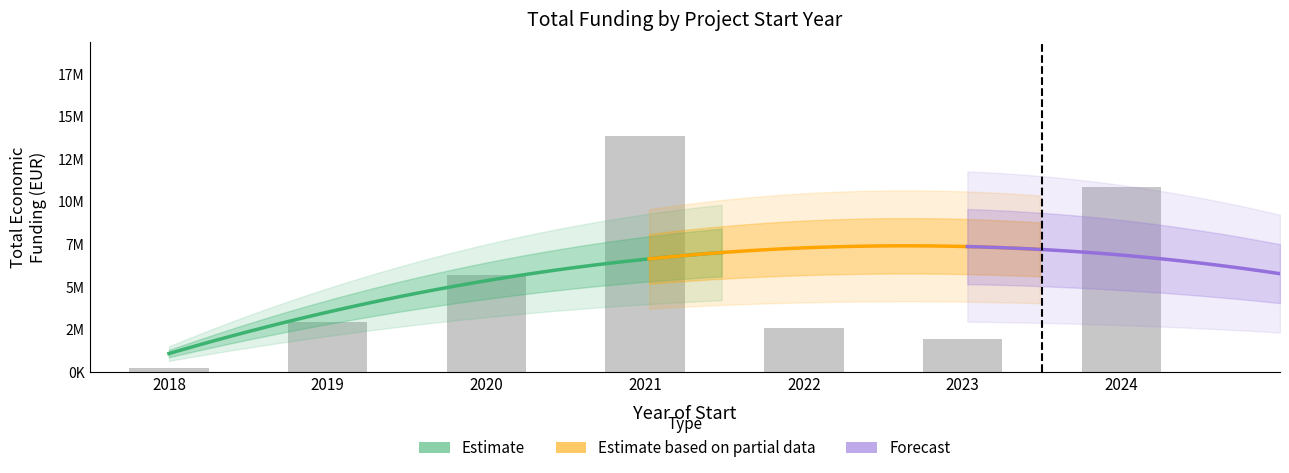

The chart shows a value of 77243 at 35. True or false?

False